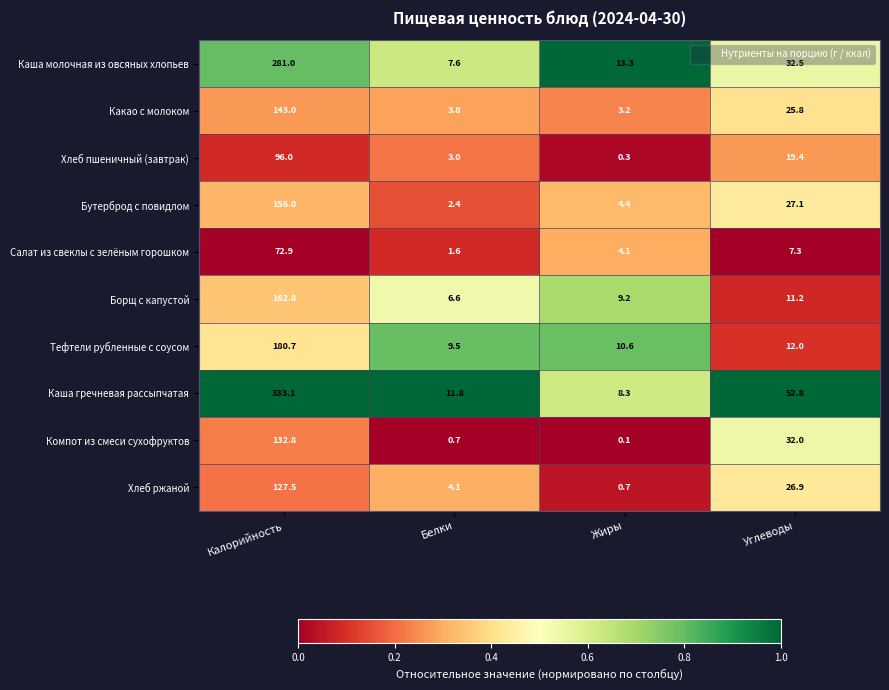

What is the average value of the Хлеб ржаной series?

39.8